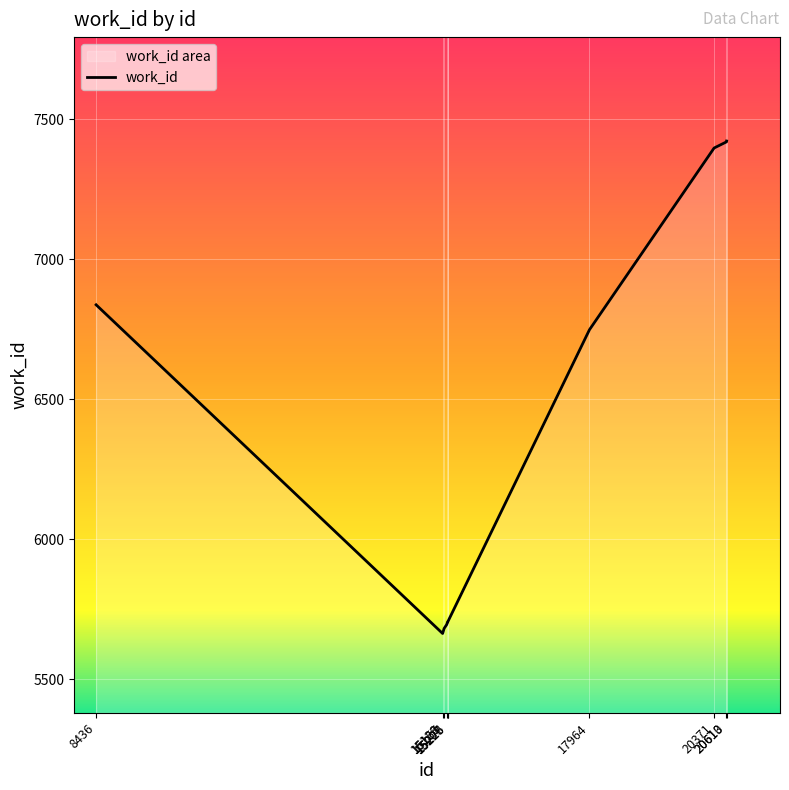

What is the value of the 1st point from the left?

6838